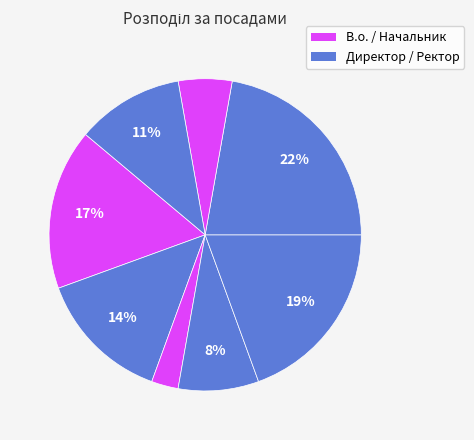

How many segments does this pie chart have?

8